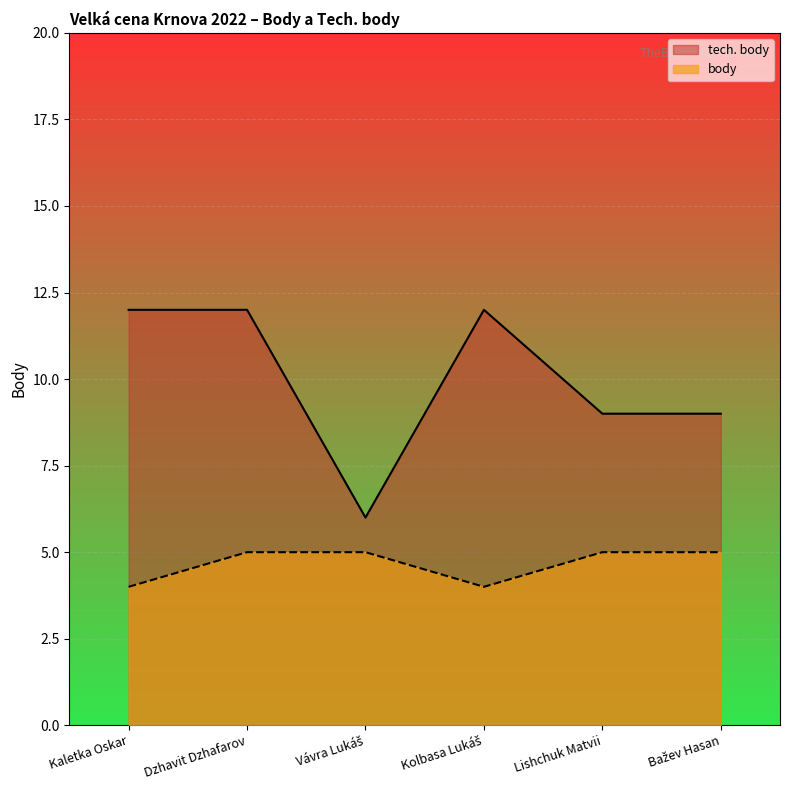

At which label does body reach its minimum?

Kaletka Oskar